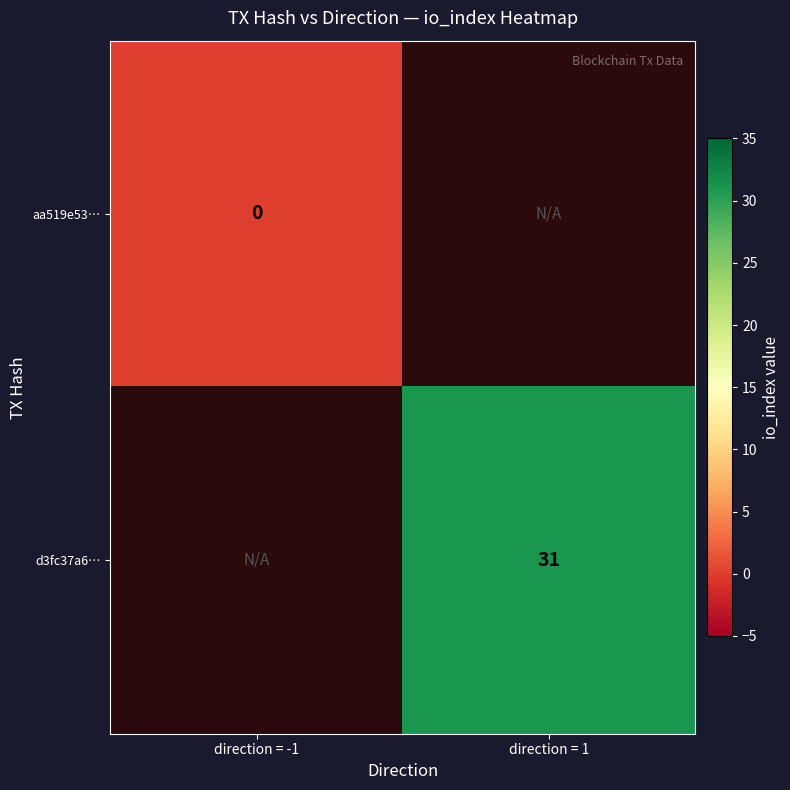

Is the value of d3fc37a6… at direction = 1 greater than the value of aa519e53… at direction = -1?

Yes